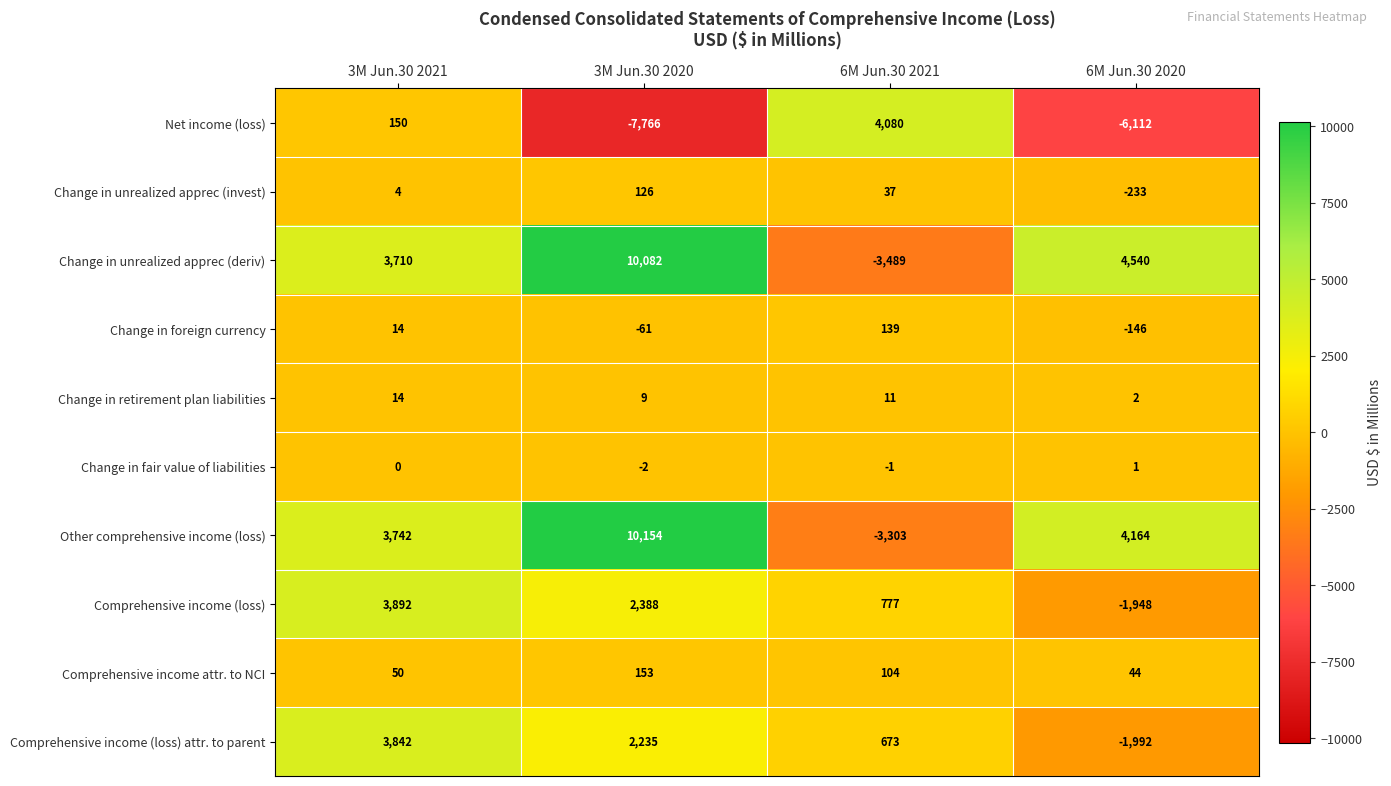

How many distinct data groups are displayed?

10